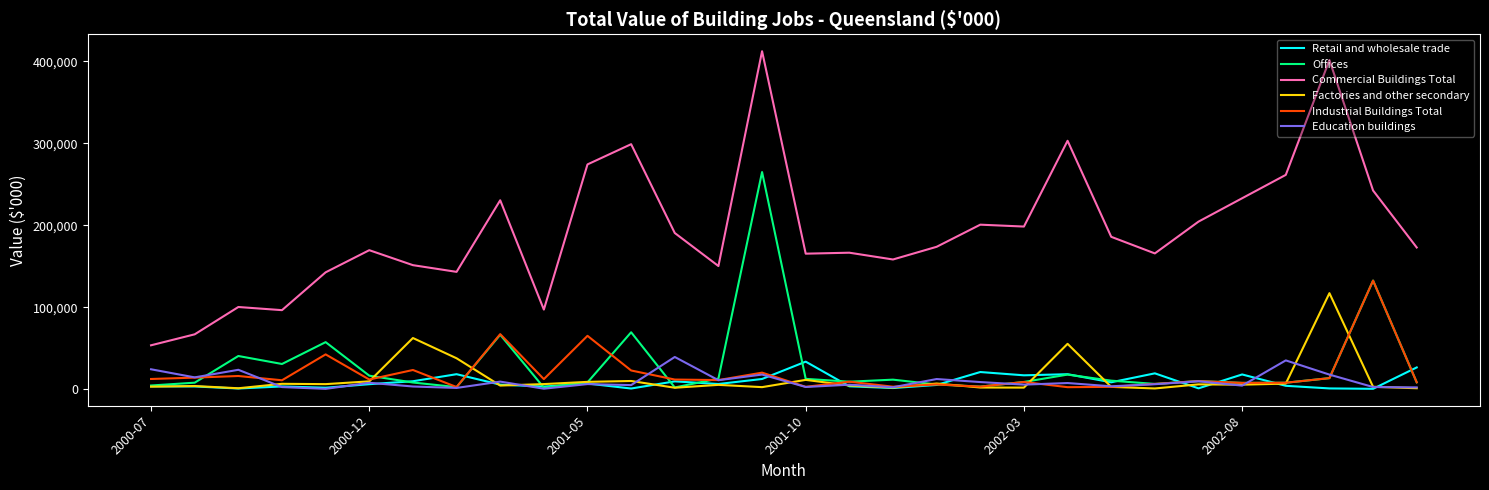

Which series has the widest spread of values?

Commercial Buildings Total